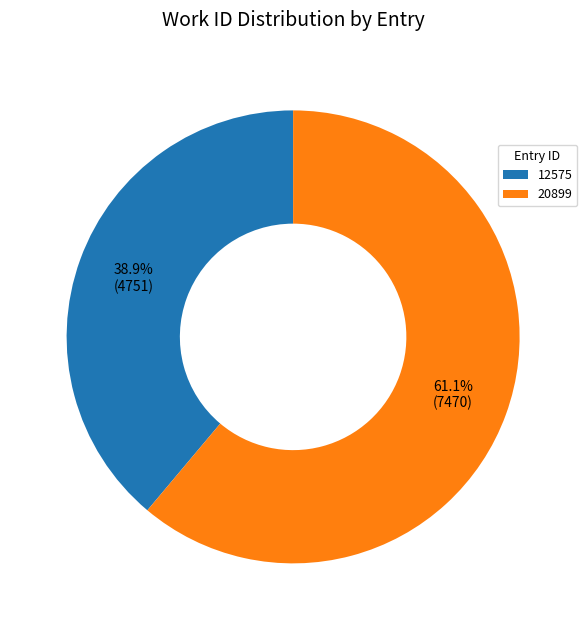

To the nearest percent, what portion does 20899 represent?

61%